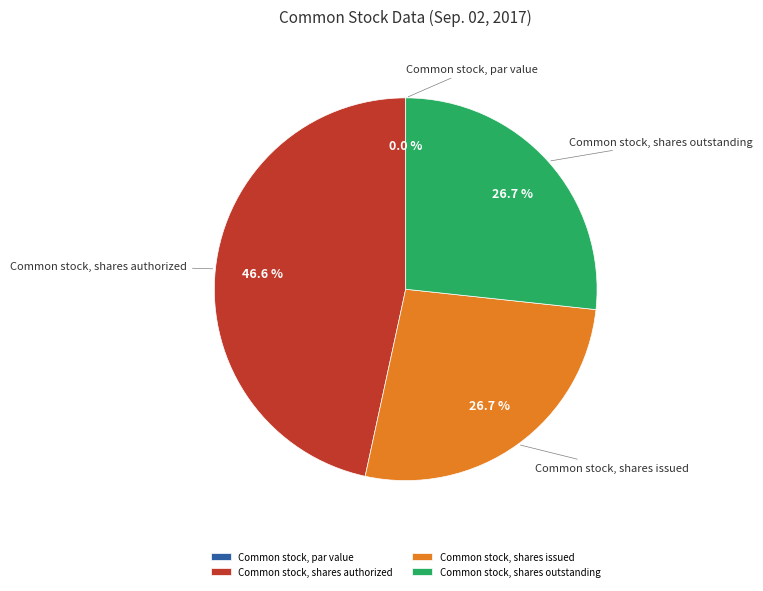

Count the number of slices in the pie.

4